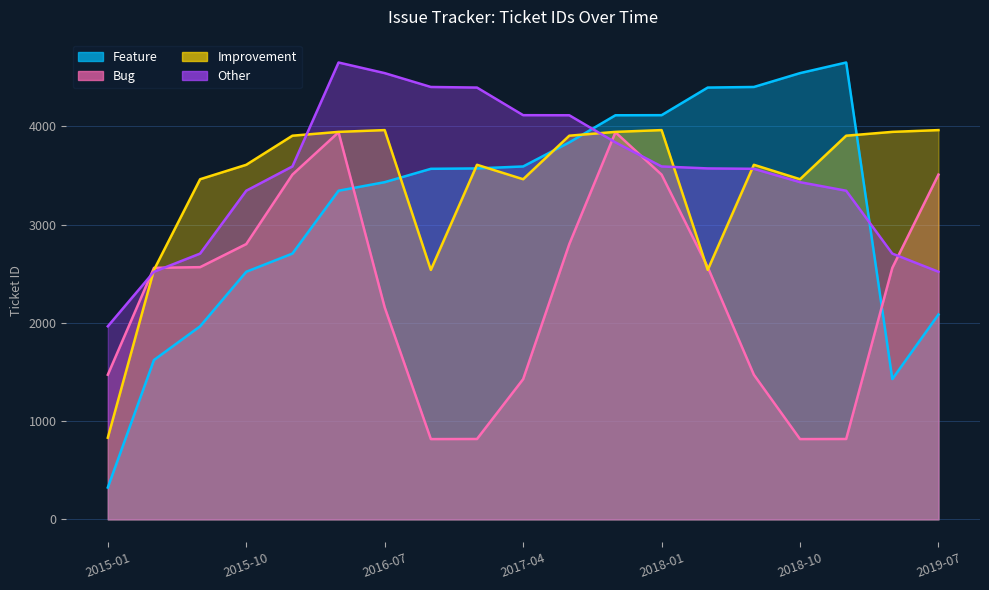

What is the smallest value displayed?

324